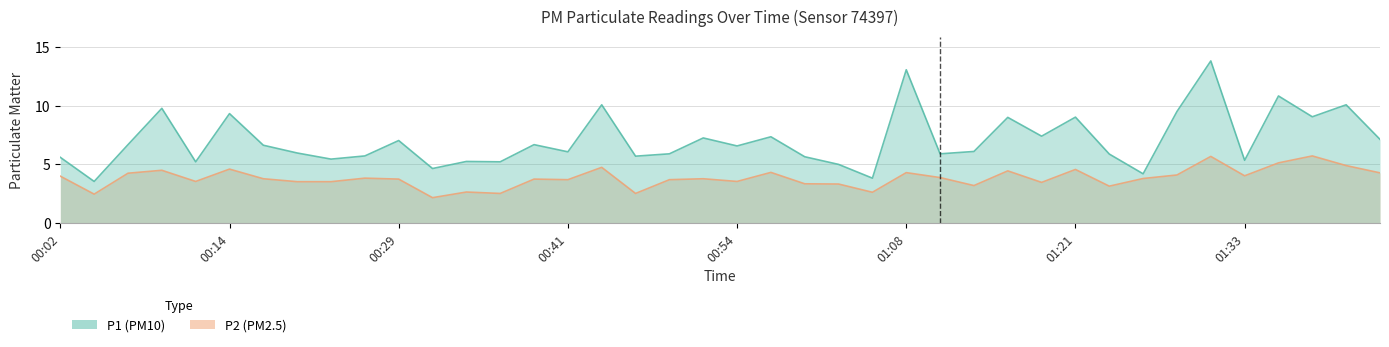

What is the label of the 27th point from the right?

00:36